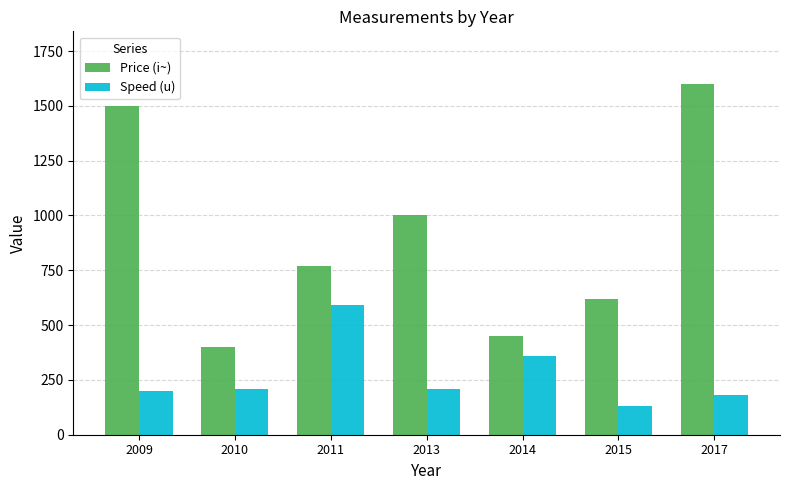

What is the greatest value displayed?

1600